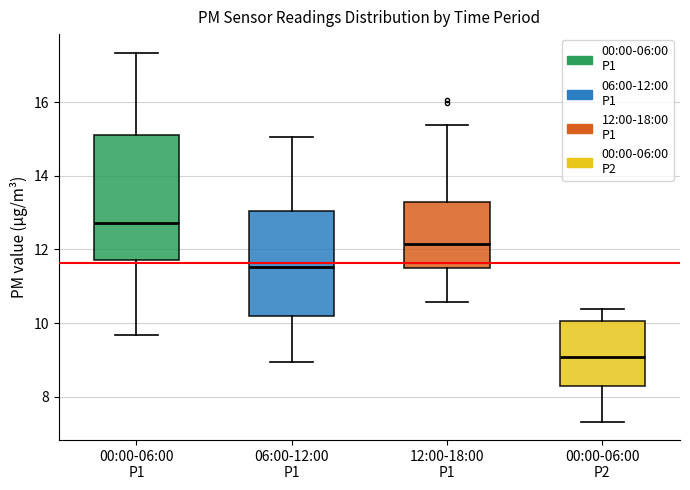

Reading left to right, transcribe this box plot: for each box, give where its median line is, the range the box spans, and where its two whiskers end, as read against the y-axis. The values are not printed on the chart, so give them approximately, as read against the axis.

00:00-06:00 P1: median 12.8, box 11.8 to 15.2, whiskers 9.6 to 17.4
06:00-12:00 P1: median 11.6, box 10.2 to 13.0, whiskers 9.0 to 15.0
12:00-18:00 P1: median 12.2, box 11.6 to 13.2, whiskers 10.6 to 15.4
00:00-06:00 P2: median 9.0, box 8.2 to 10.0, whiskers 7.4 to 10.4